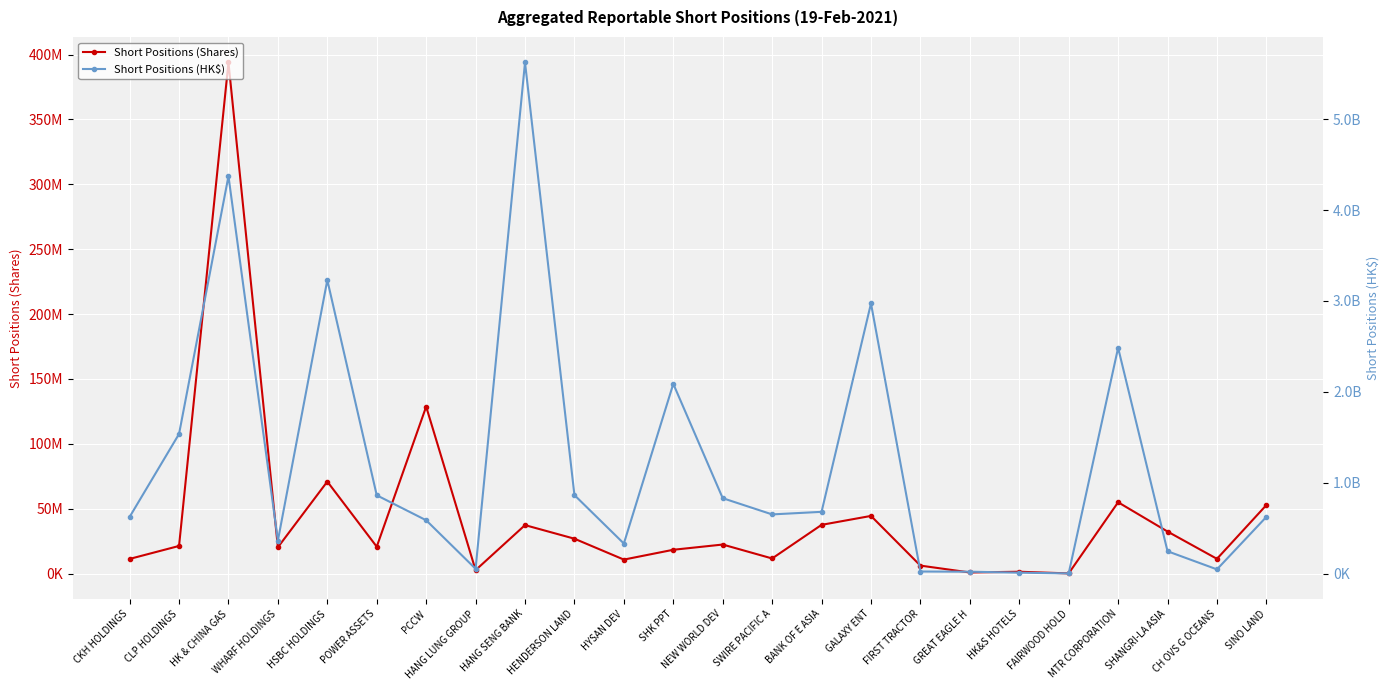

What is the label of the 18th point from the right?

PCCW